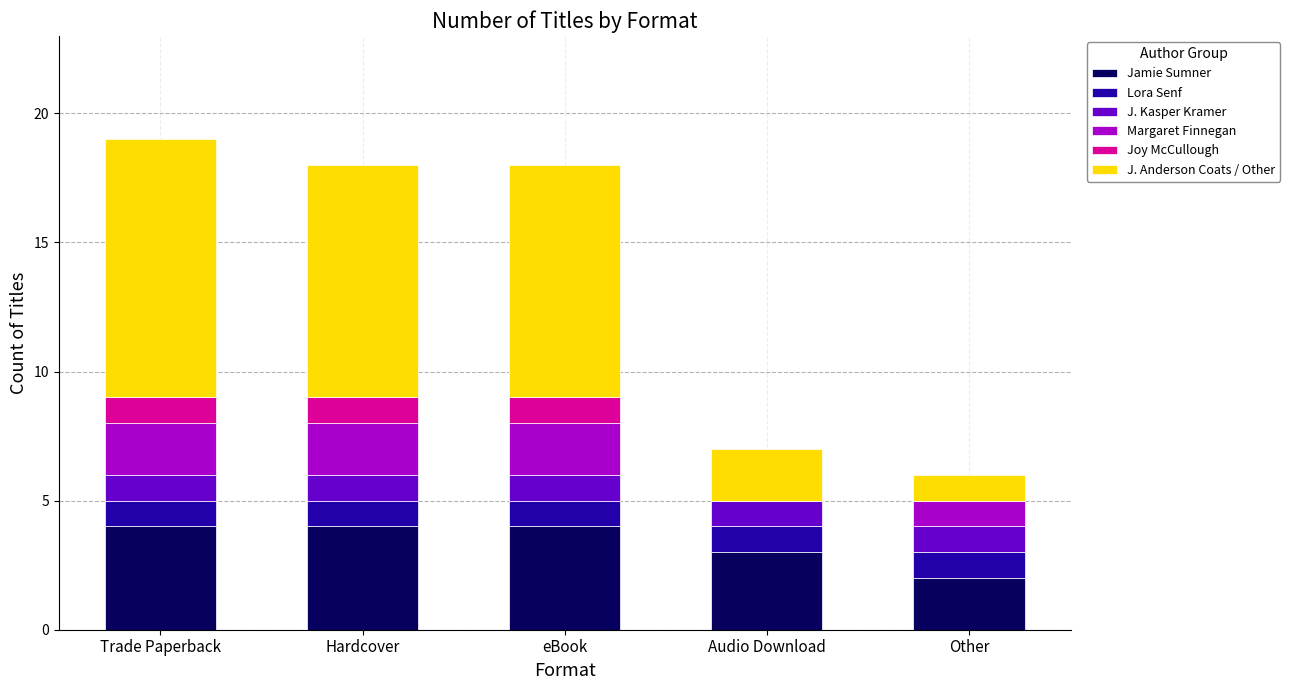

What is the total value across all series at eBook?

18